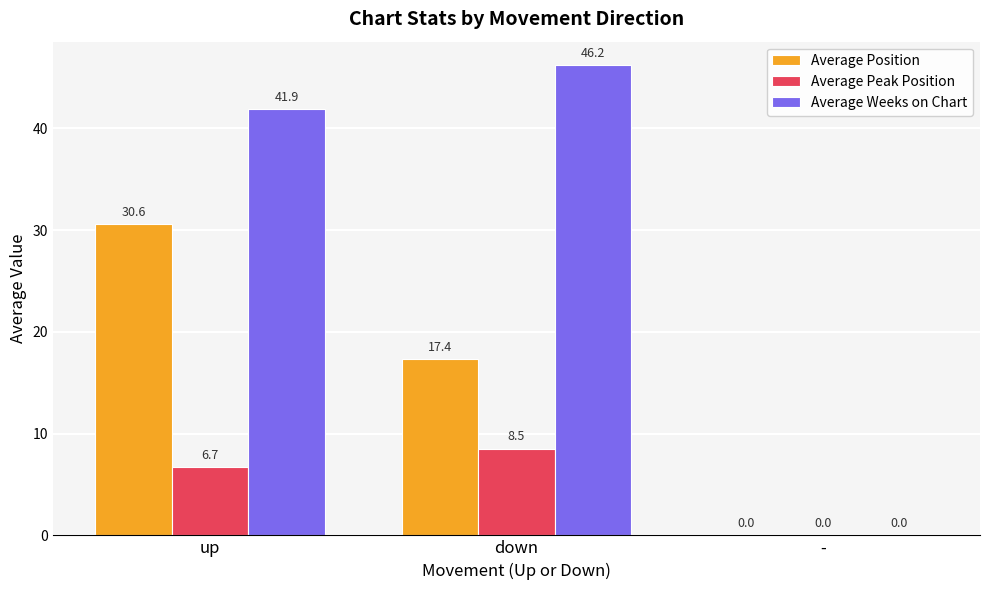

What is the sum of the Average Peak Position values at up and -?

6.7